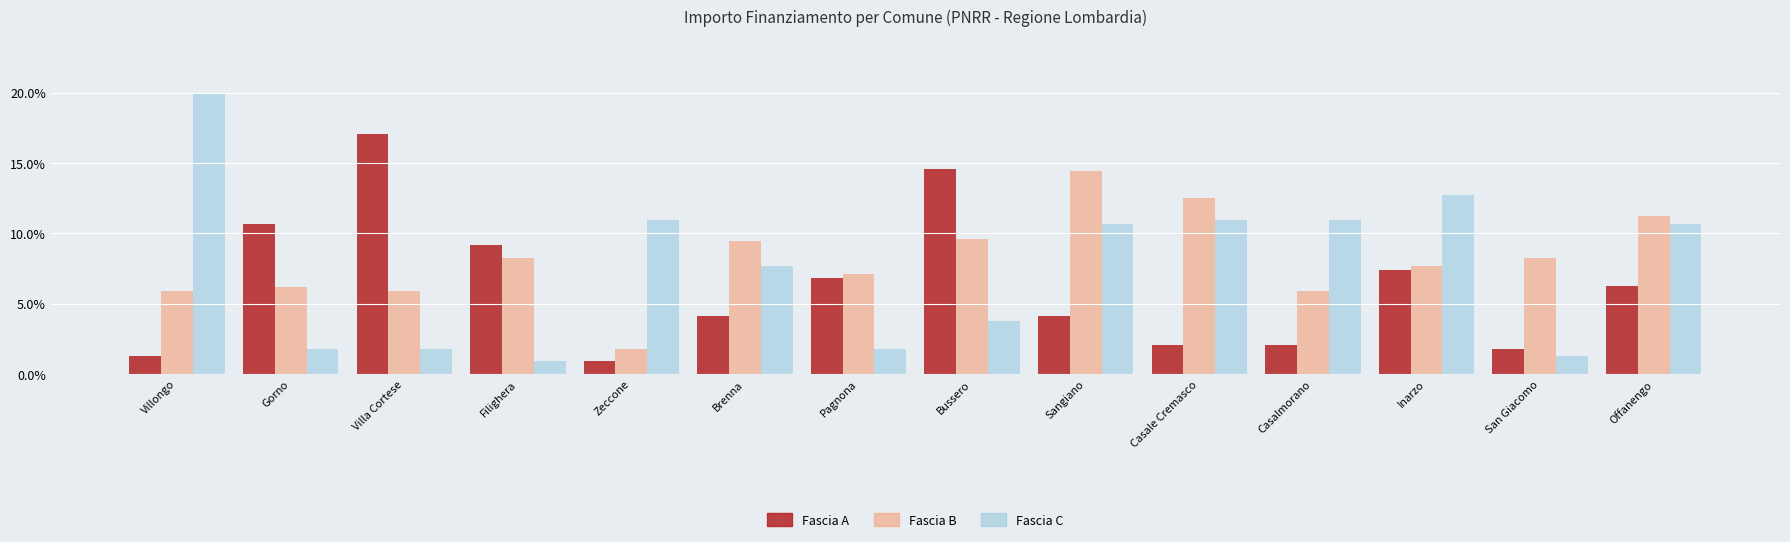

Which label corresponds to the largest value in the chart?

Villongo